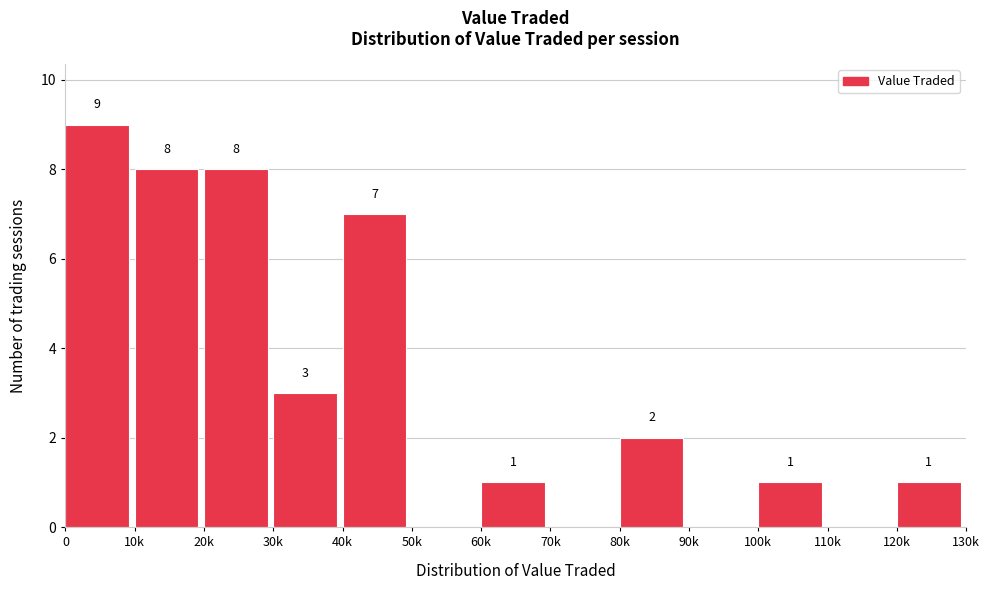

Reading left to right, what are all the values shown in this chart?

0=9	10k=8	20k=8	30k=3	40k=7	50k=0	60k=1	70k=0	80k=2	90k=0	100k=1	110k=0	120k=1